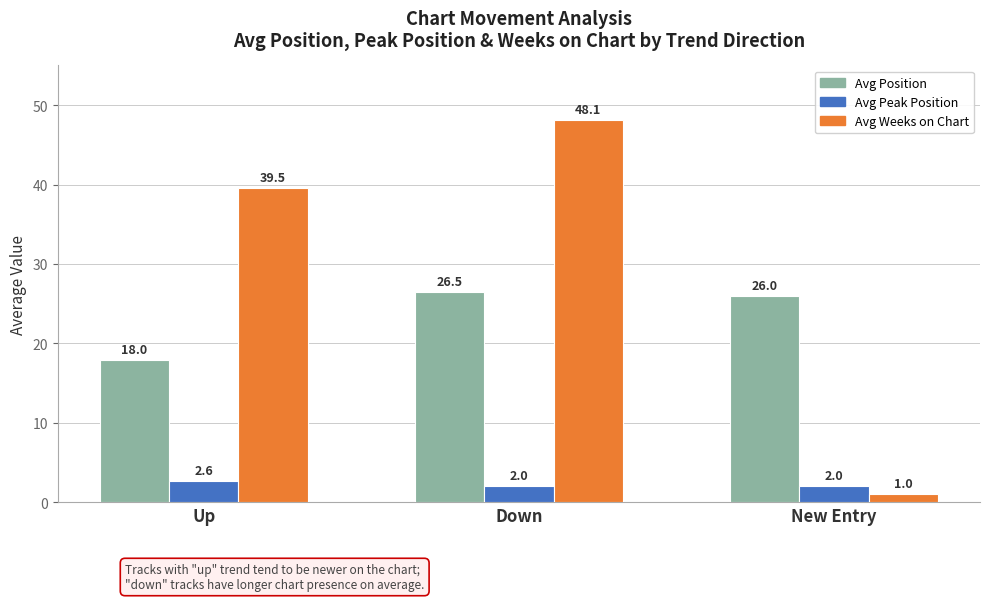

Reading left to right, extract all data points from this chart.

Avg Position: Up=18.0	Down=26.5	New Entry=26.0
Avg Peak Position: Up=2.6	Down=2.0	New Entry=2.0
Avg Weeks on Chart: Up=39.5	Down=48.1	New Entry=1.0